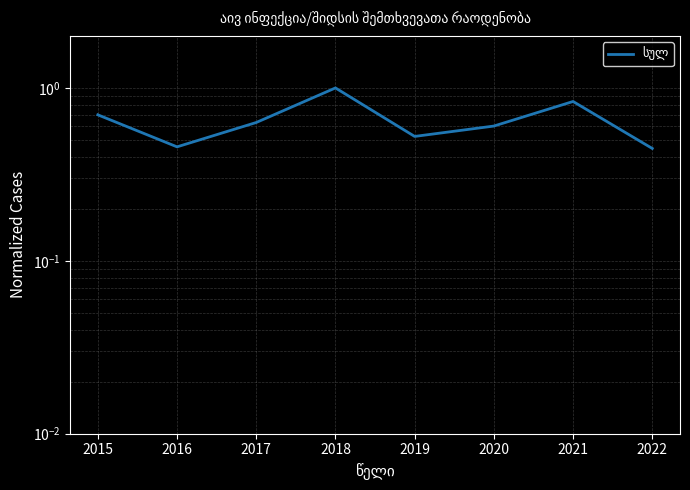

Is it true that the value at 2020 is 0.6?

True